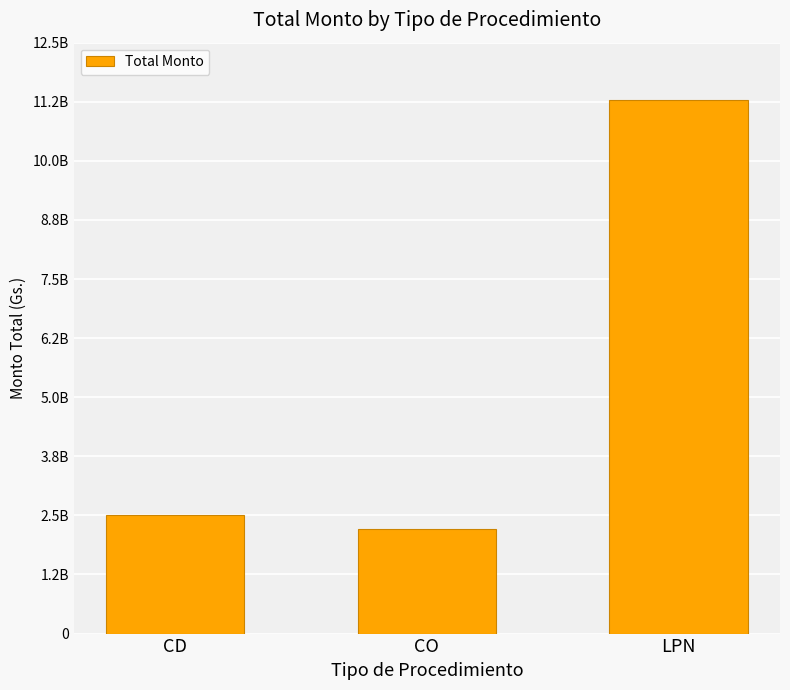

What position from the left is CD?

1